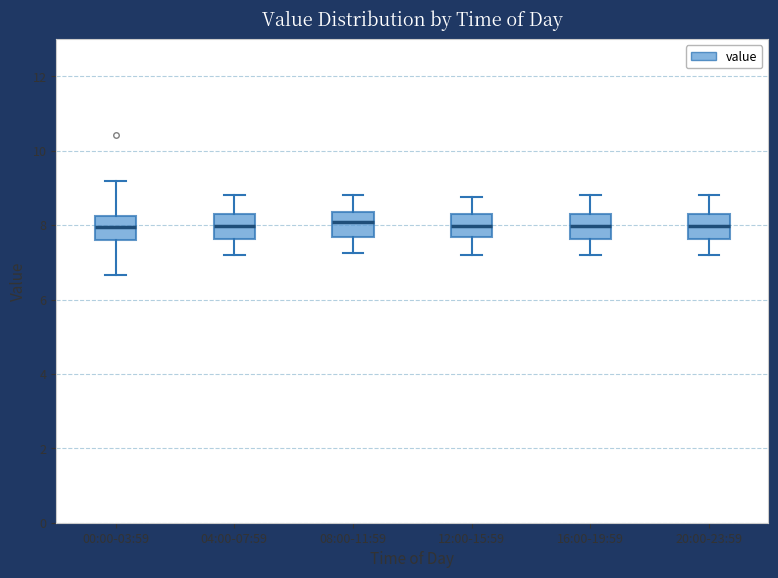

Reading left to right, read every box against the y-axis: the position of its median line, the range the box covers, and the ends of its whiskers. The values are not printed on the chart, so give them approximately, as read against the axis.

00:00-03:59: median 8.0, box 7.6 to 8.2, whiskers 6.6 to 9.2
04:00-07:59: median 8.0, box 7.6 to 8.4, whiskers 7.2 to 8.8
08:00-11:59: median 8.0, box 7.6 to 8.4, whiskers 7.2 to 8.8
12:00-15:59: median 8.0, box 7.6 to 8.4, whiskers 7.2 to 8.8
16:00-19:59: median 8.0, box 7.6 to 8.4, whiskers 7.2 to 8.8
20:00-23:59: median 8.0, box 7.6 to 8.4, whiskers 7.2 to 8.8